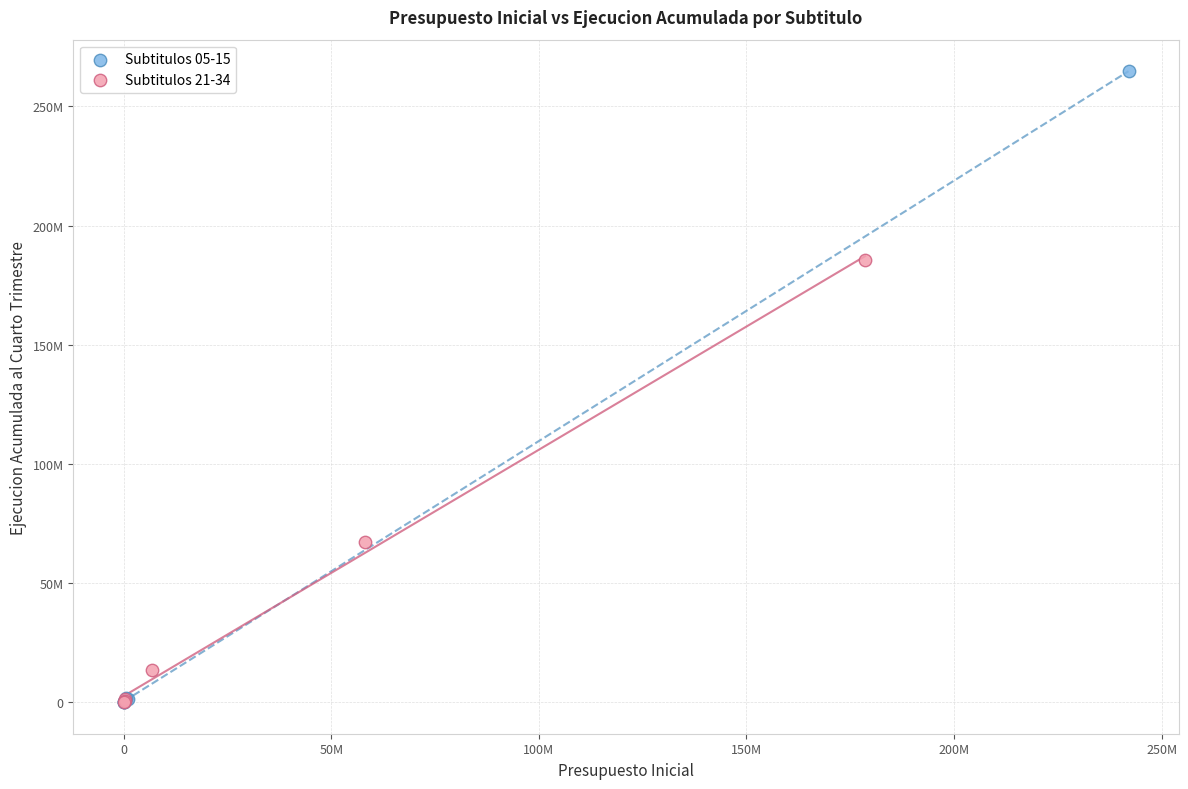

Which series contains the highest Y value?

Subtitulos 05-15